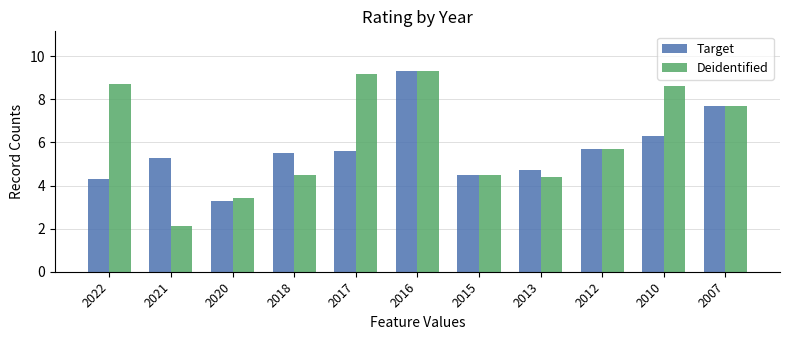

List the series in order of their overall mean, highest first.

Deidentified, Target